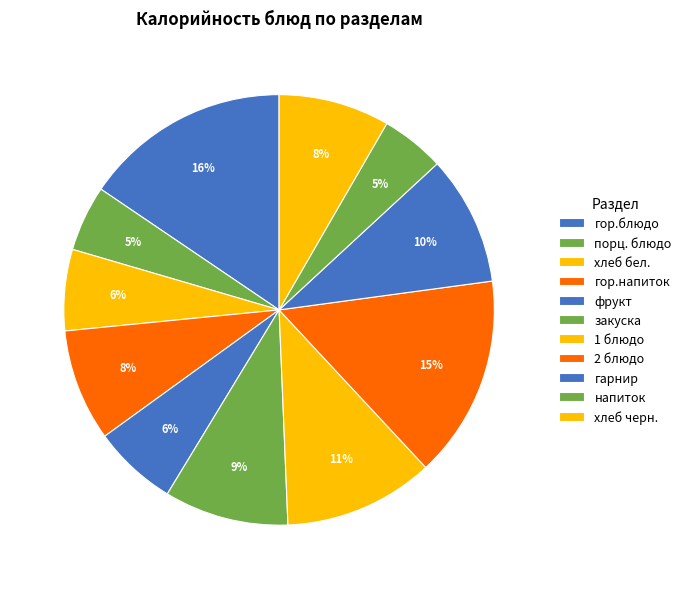

Approximately how many times larger is the value at гор.блюдо compared to гарнир?

1.6